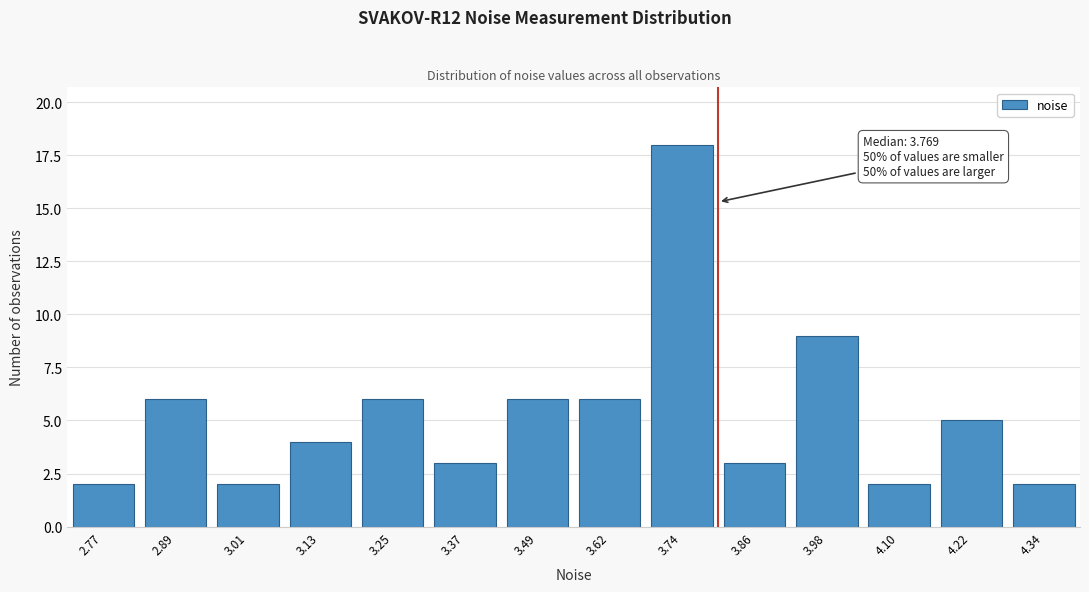

Reading left to right, extract all data points from this chart.

2	6	2	4	6	3	6	6	18	3	9	2	5	2